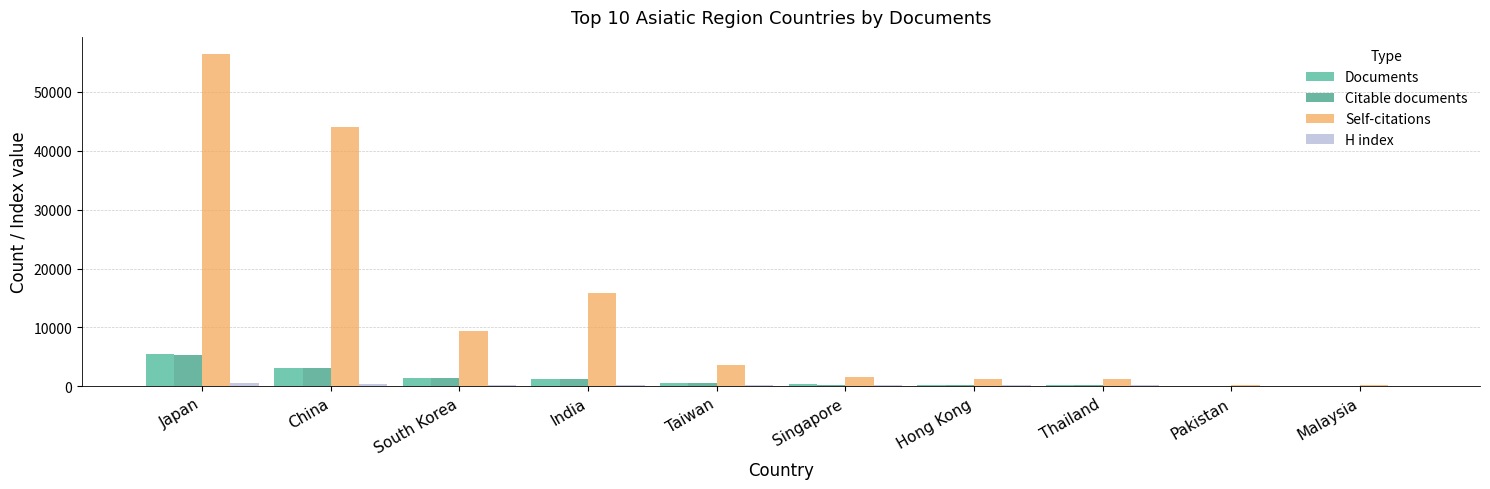

What is the sum of all Citable documents values?

12516